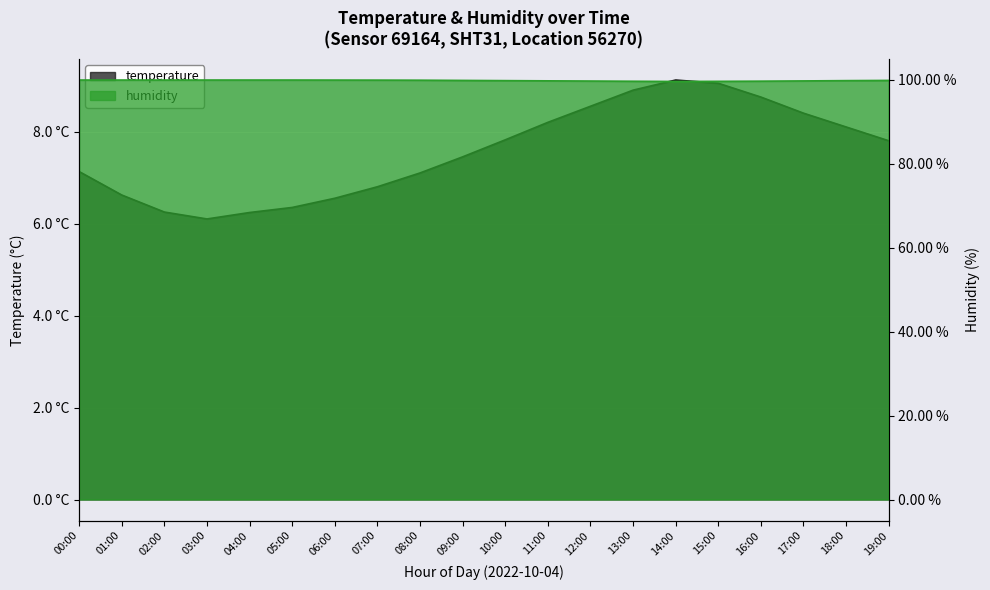

Rank the series at 14:00 from highest to lowest value.

humidity, temperature